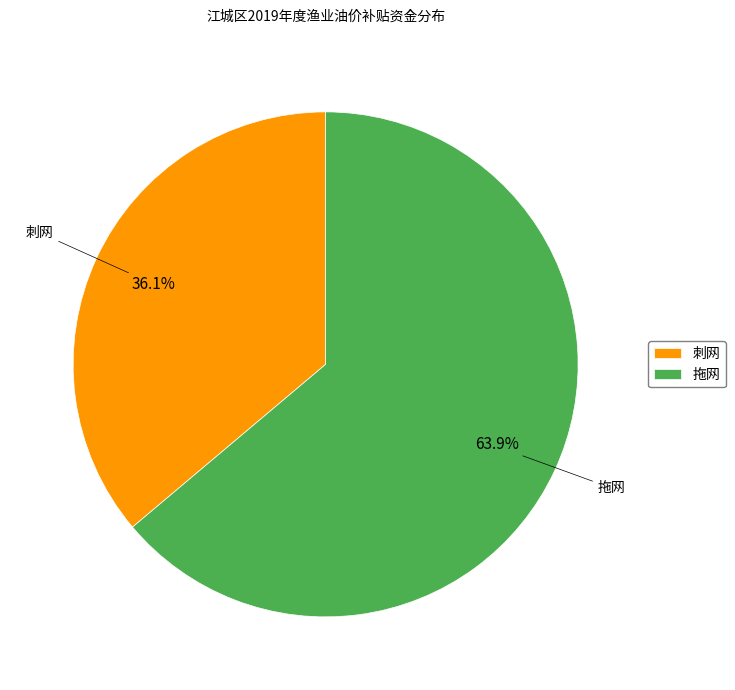

How many slices are in this pie chart?

2